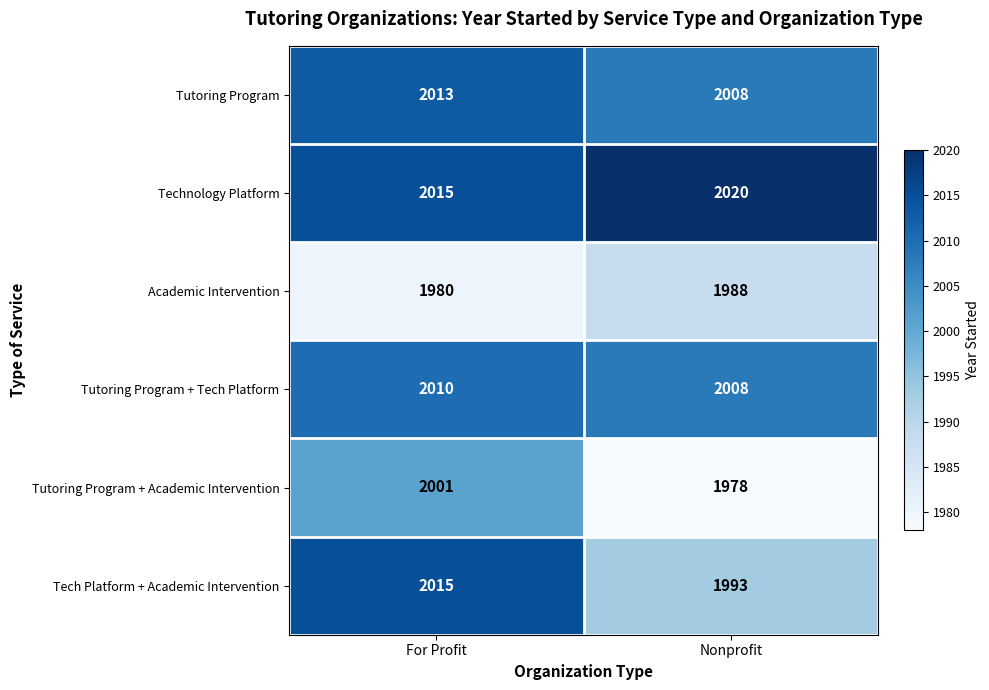

Read the Tech Platform + Academic Intervention value at For Profit, to the nearest 5.

2015